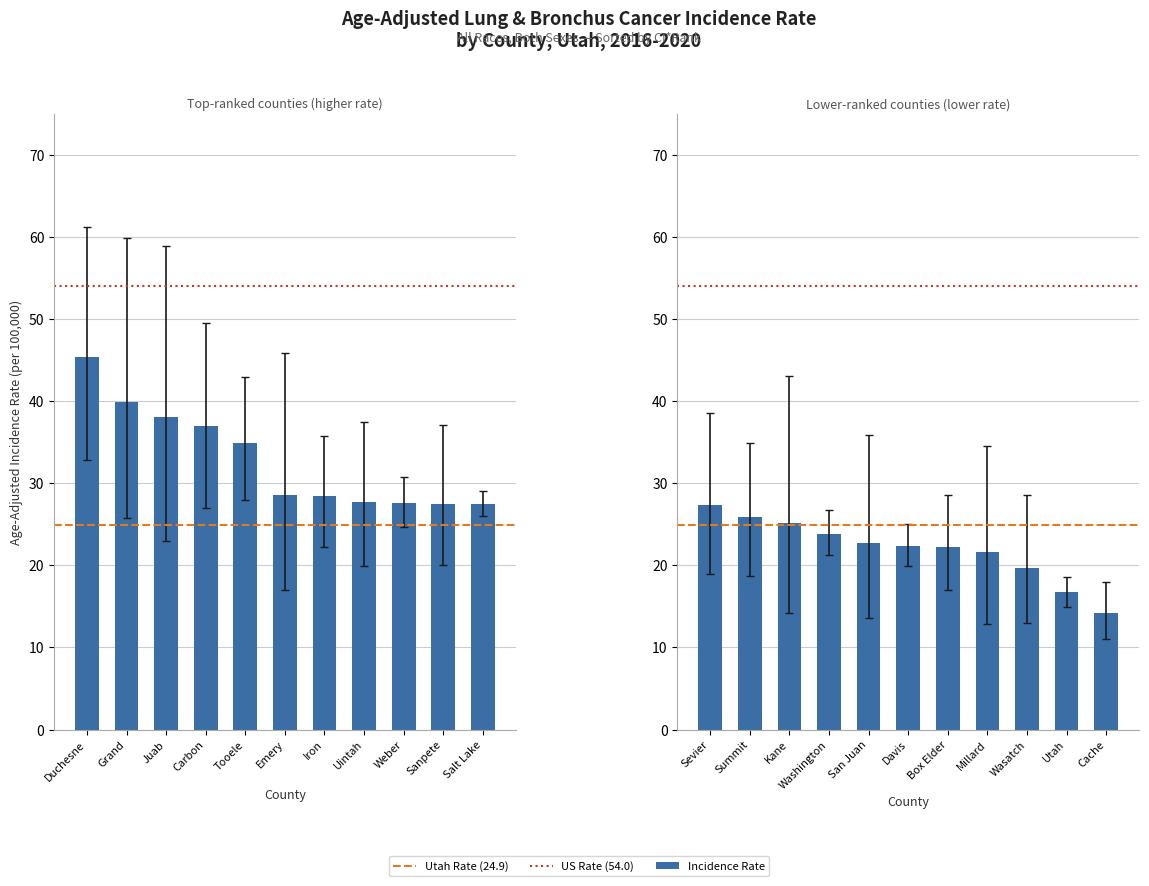

List the series in order of their overall mean, highest first.

upper_ci, rates, lower_ci